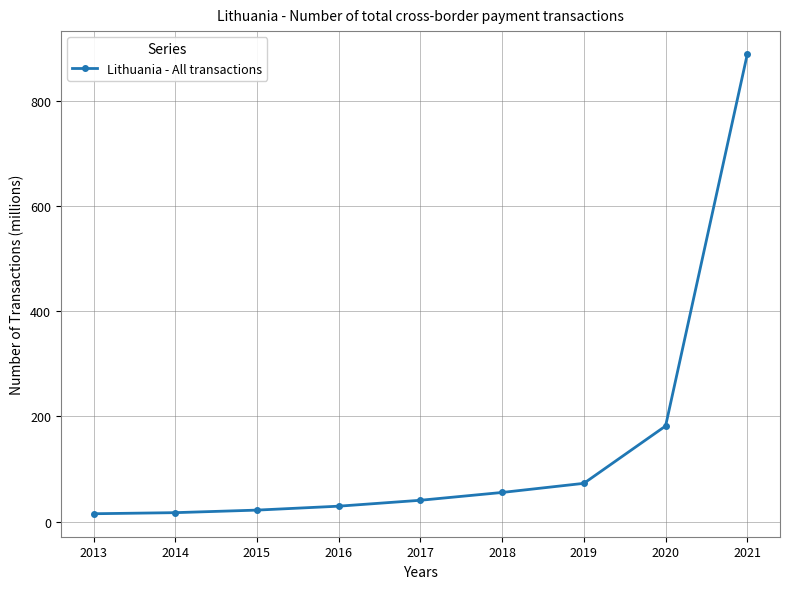

What is the value of the 3rd point from the left?

21.8